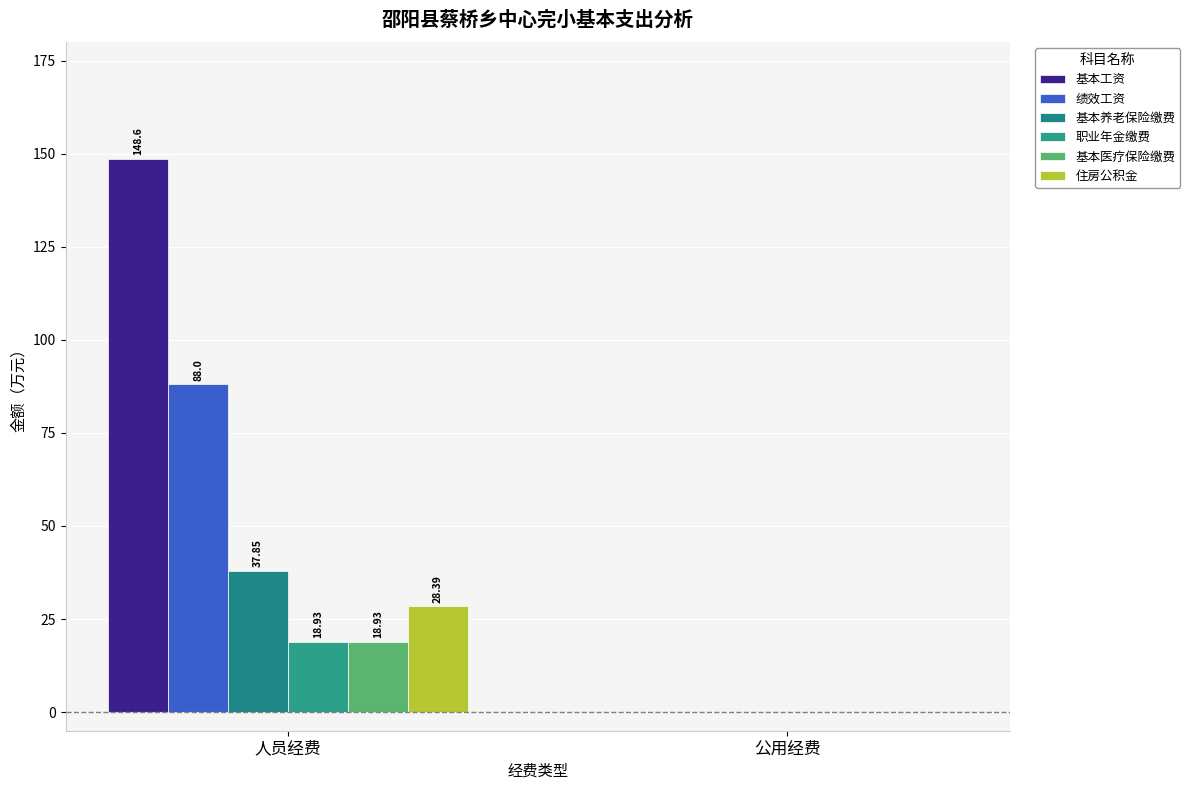

Count the number of categories in the chart.

2